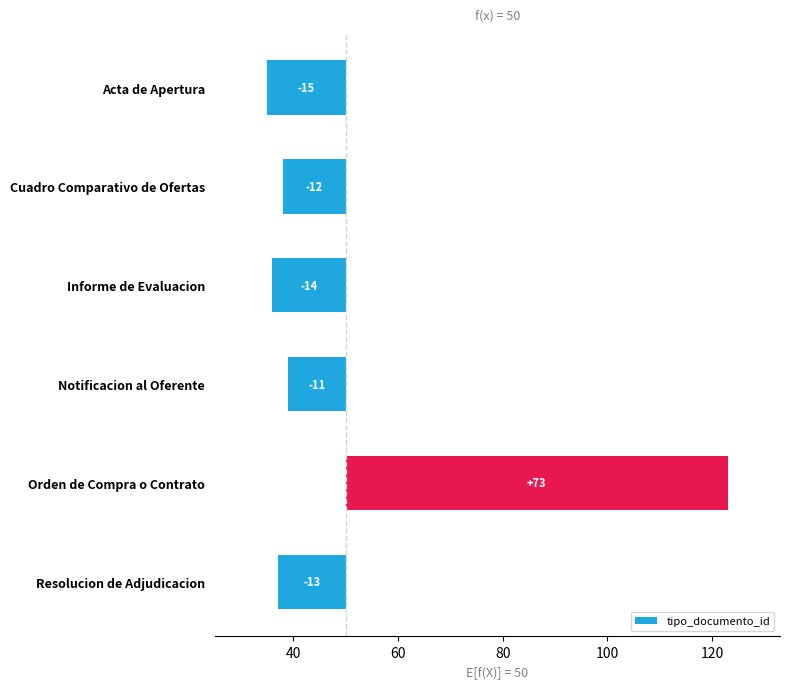

How many values are below zero?

5